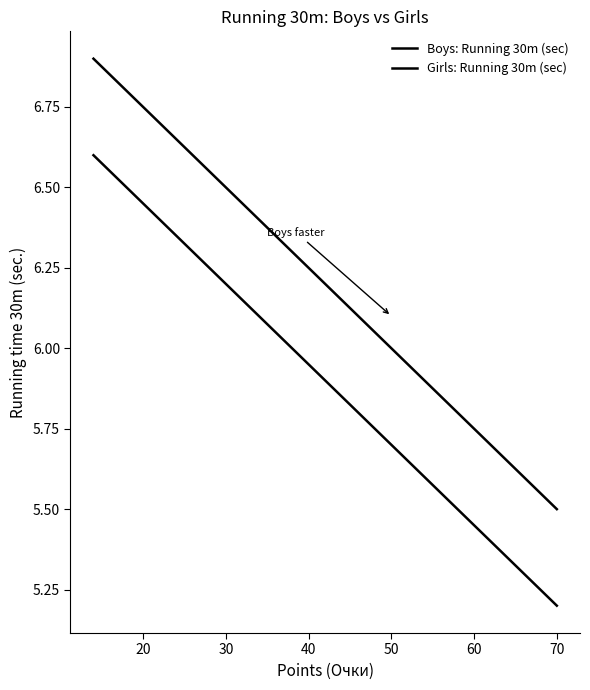

Which category has the lowest value across all series?

70